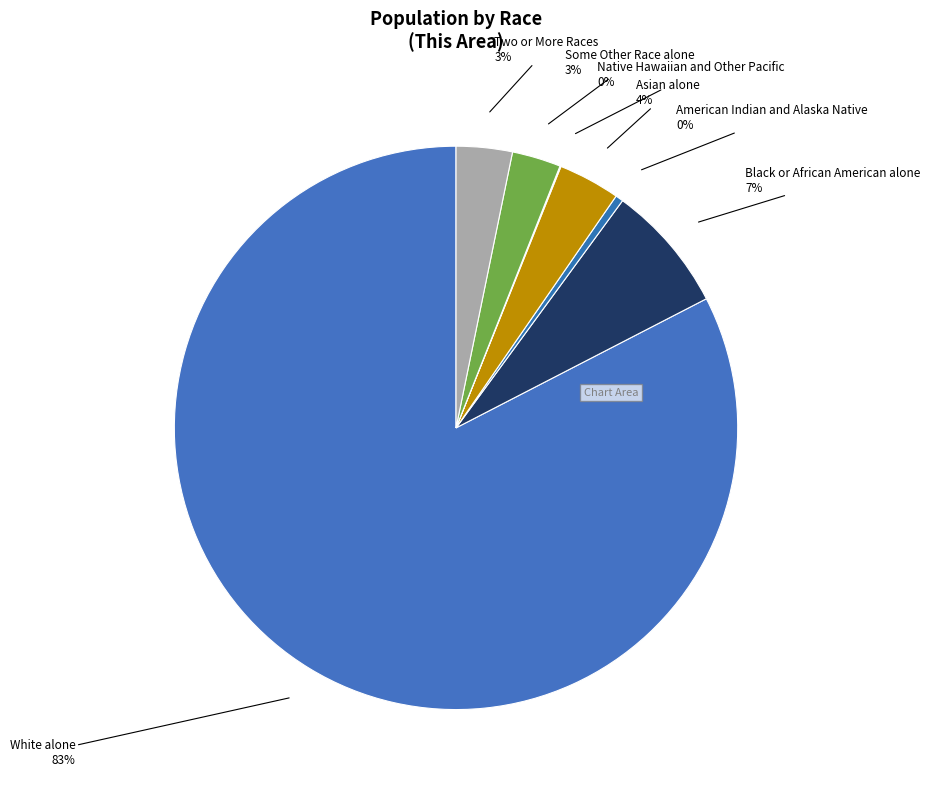

The Some Other Race alone slice represents 3% of the pie. True or false?

True